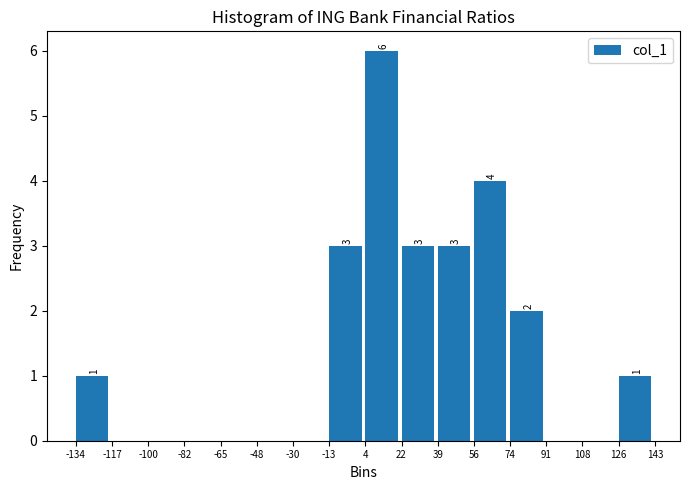

Over which range of the x-axis is the bar tallest?

4 to 22